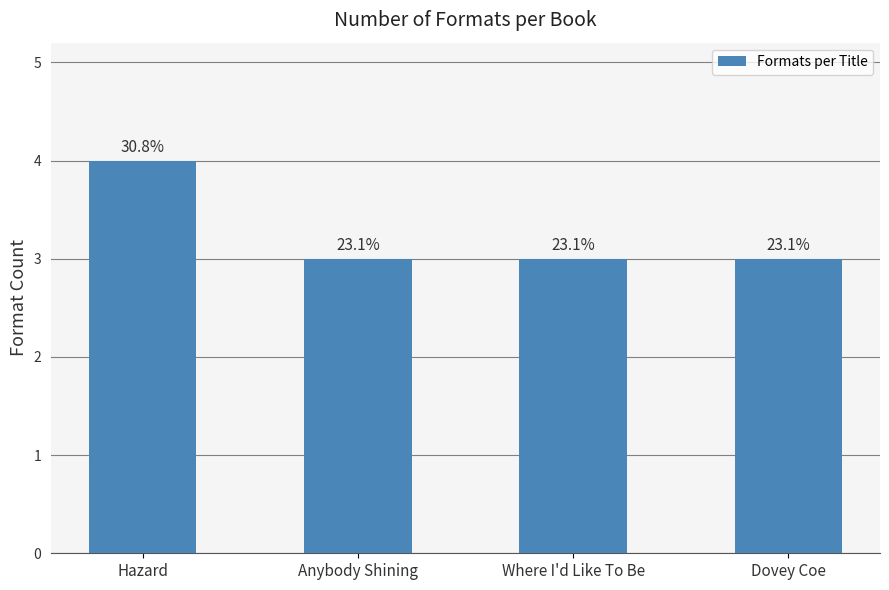

Are the bars horizontal?

No